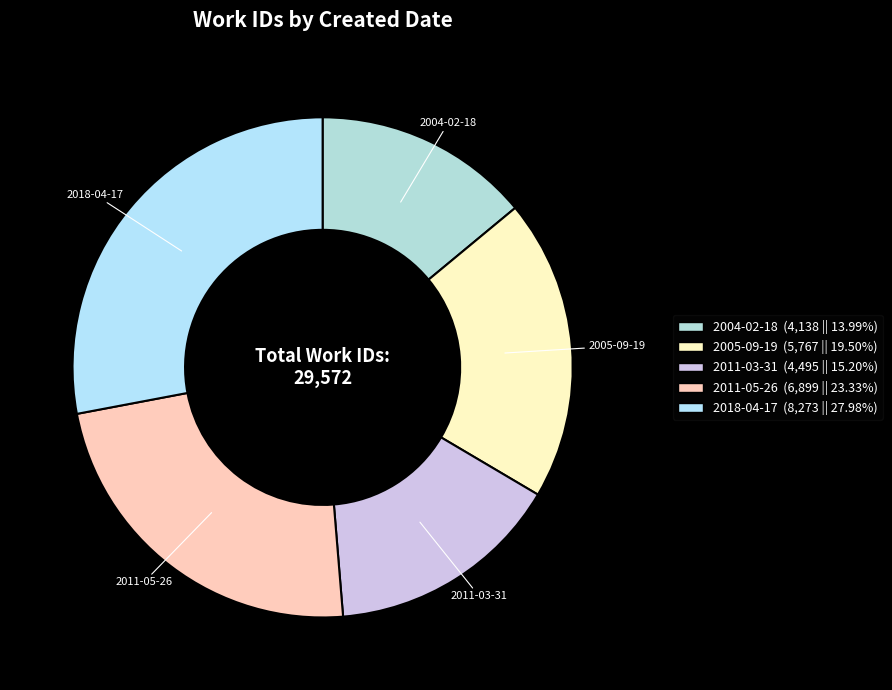

Is there any slice that represents more than half of the pie?

No